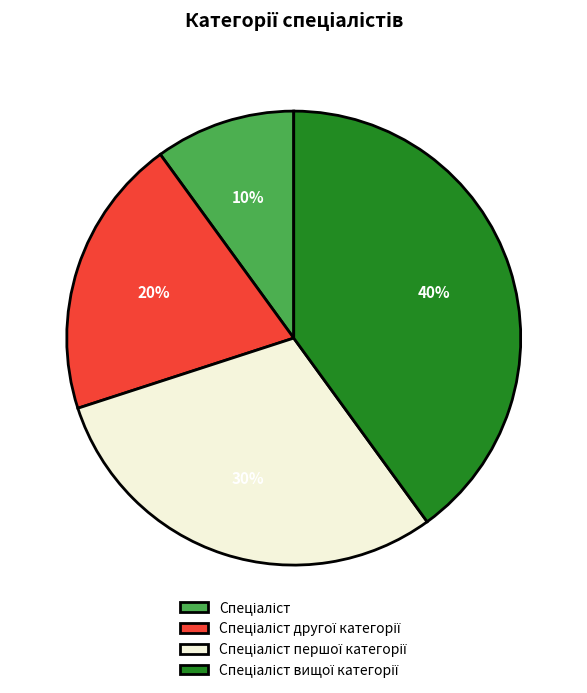

Is there any slice that represents more than half of the pie?

No